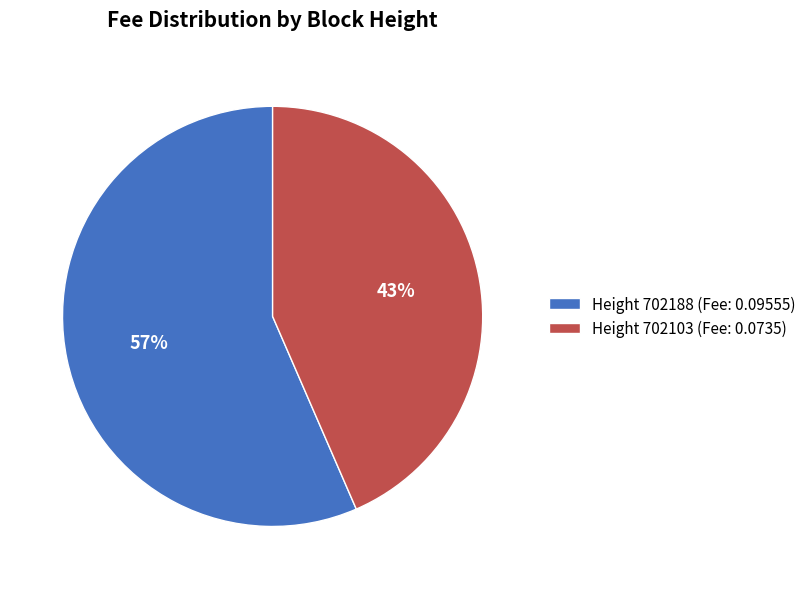

Which category has the biggest portion of the pie?

Height 702188 (Fee: 0.09555)